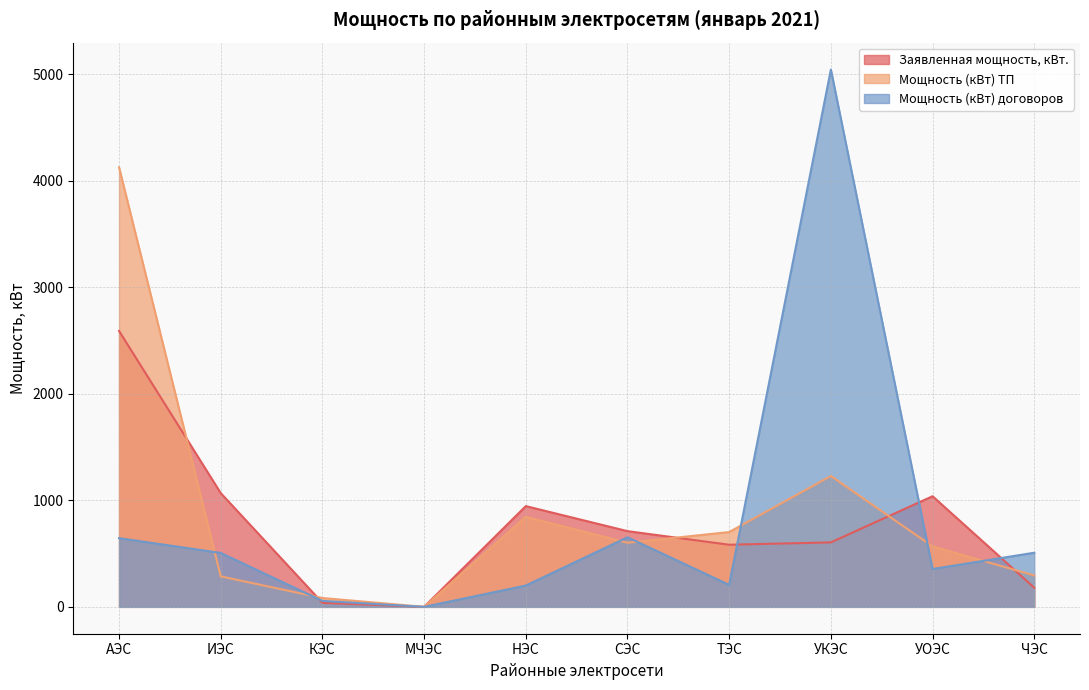

List the labels in order of Мощность (кВт) ТП value, largest first.

АЭС, УКЭС, НЭС, ТЭС, СЭС, УОЭС, ЧЭС, ИЭС, КЭС, МЧЭС